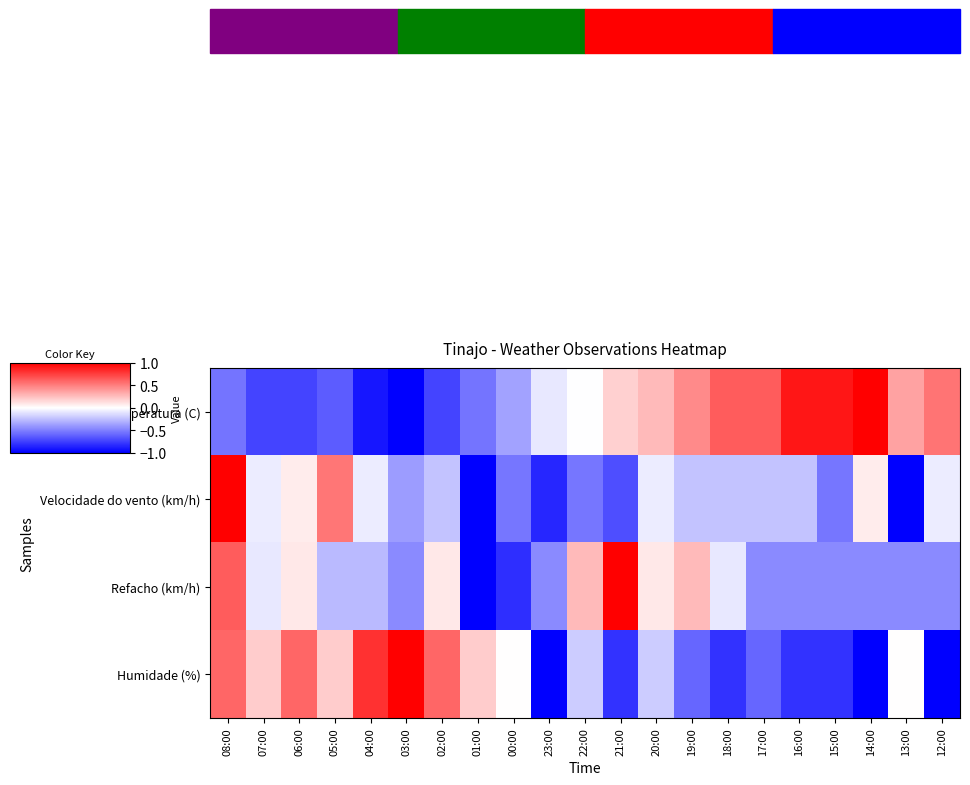

Reading left to right, list all the values displayed in this chart.

Temperatura (C): 08:00=-0.5	07:00=-0.7	06:00=-0.7	05:00=-0.6	04:00=-0.9	03:00=-1.0	02:00=-0.7	01:00=-0.5	00:00=-0.4	23:00=-0.1	22:00=-0.0	21:00=0.2	20:00=0.3	19:00=0.5	18:00=0.6	17:00=0.6	16:00=0.9	15:00=0.9	14:00=1.0	13:00=0.4	12:00=0.5
Velocidade do vento (km/h): 08:00=1.0	07:00=-0.1	06:00=0.1	05:00=0.5	04:00=-0.1	03:00=-0.4	02:00=-0.2	01:00=-1.0	00:00=-0.5	23:00=-0.8	22:00=-0.5	21:00=-0.7	20:00=-0.1	19:00=-0.2	18:00=-0.2	17:00=-0.2	16:00=-0.2	15:00=-0.5	14:00=0.1	13:00=-1.0	12:00=-0.1
Refacho (km/h): 08:00=0.6	07:00=-0.1	06:00=0.1	05:00=-0.3	04:00=-0.3	03:00=-0.5	02:00=0.1	01:00=-1.0	00:00=-0.8	23:00=-0.5	22:00=0.3	21:00=1.0	20:00=0.1	19:00=0.3	18:00=-0.1	17:00=-0.5	16:00=-0.5	15:00=-0.5	14:00=-0.5	13:00=-0.5	12:00=-0.5
Humidade (%): 08:00=0.6	07:00=0.2	06:00=0.6	05:00=0.2	04:00=0.8	03:00=1.0	02:00=0.6	01:00=0.2	00:00=0.0	23:00=-1.0	22:00=-0.2	21:00=-0.8	20:00=-0.2	19:00=-0.6	18:00=-0.8	17:00=-0.6	16:00=-0.8	15:00=-0.8	14:00=-1.0	13:00=0.0	12:00=-1.0